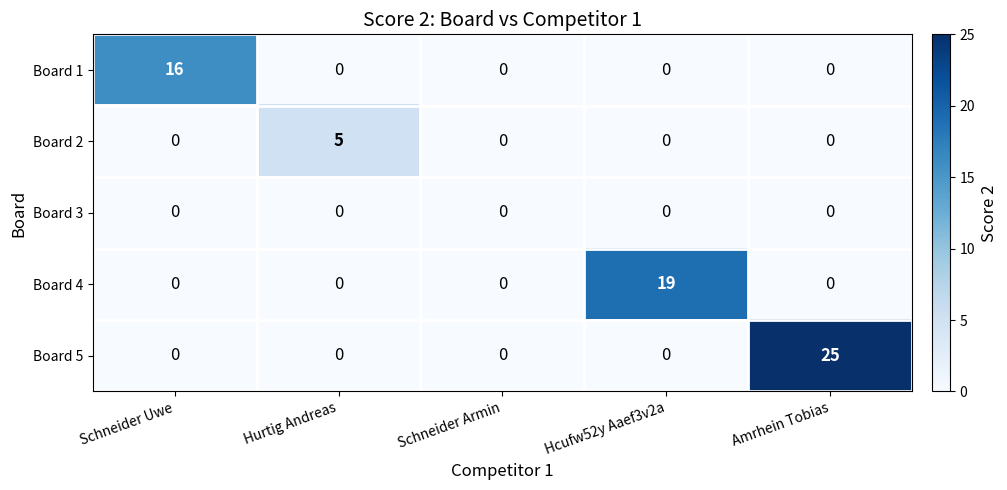

Reading right to left, transcribe all the data shown in this chart.

Board 1: 0	0	0	0	16
Board 2: 0	0	0	5	0
Board 3: 0	0	0	0	0
Board 4: 0	19	0	0	0
Board 5: 25	0	0	0	0